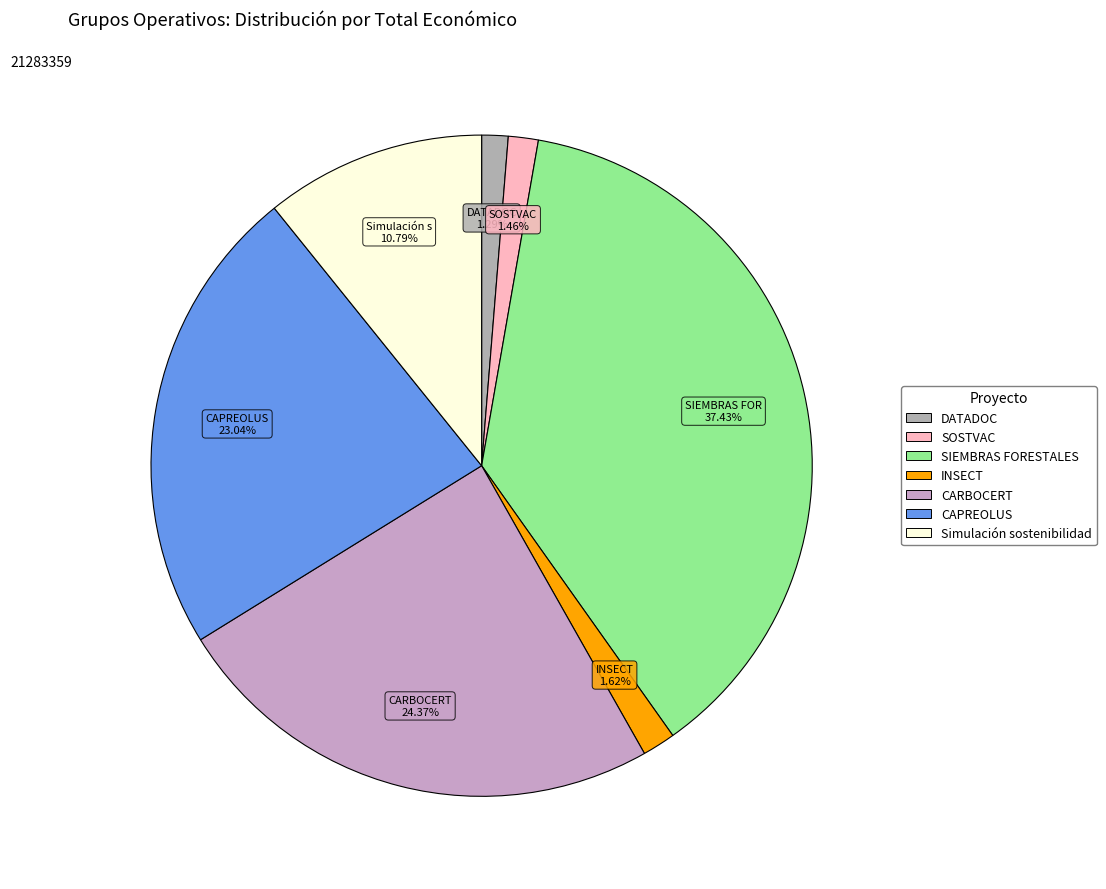

Combined, do CARBOCERT and Simulación sostenibilidad account for over 50%?

No